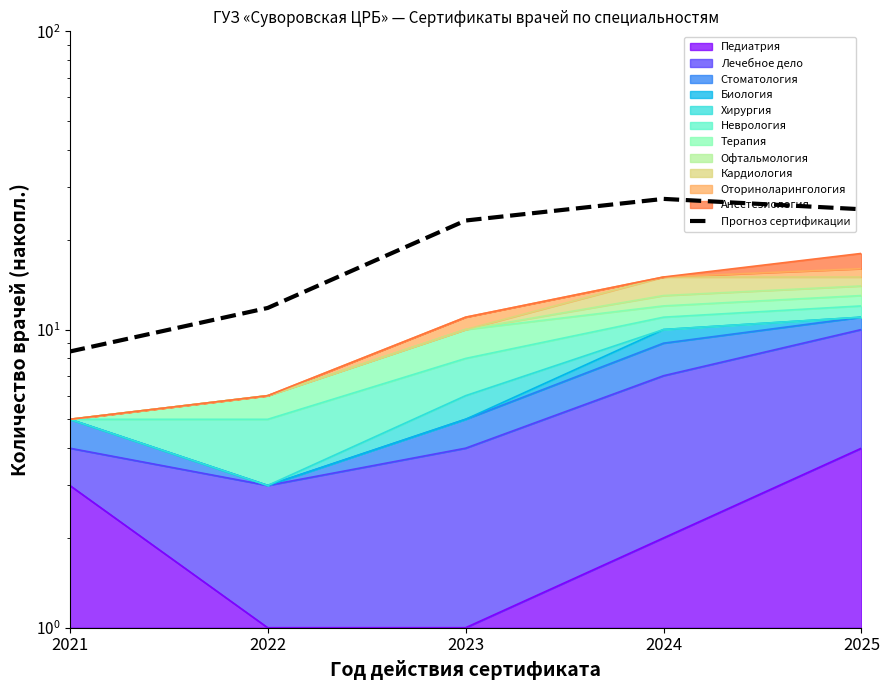

What is the ratio of the value at 2021 to the value at 2022?

0.7